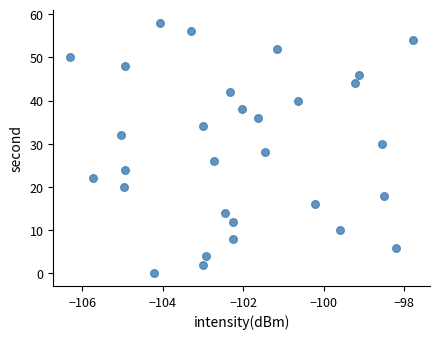

What is the range of Y values (max minus min)?

58